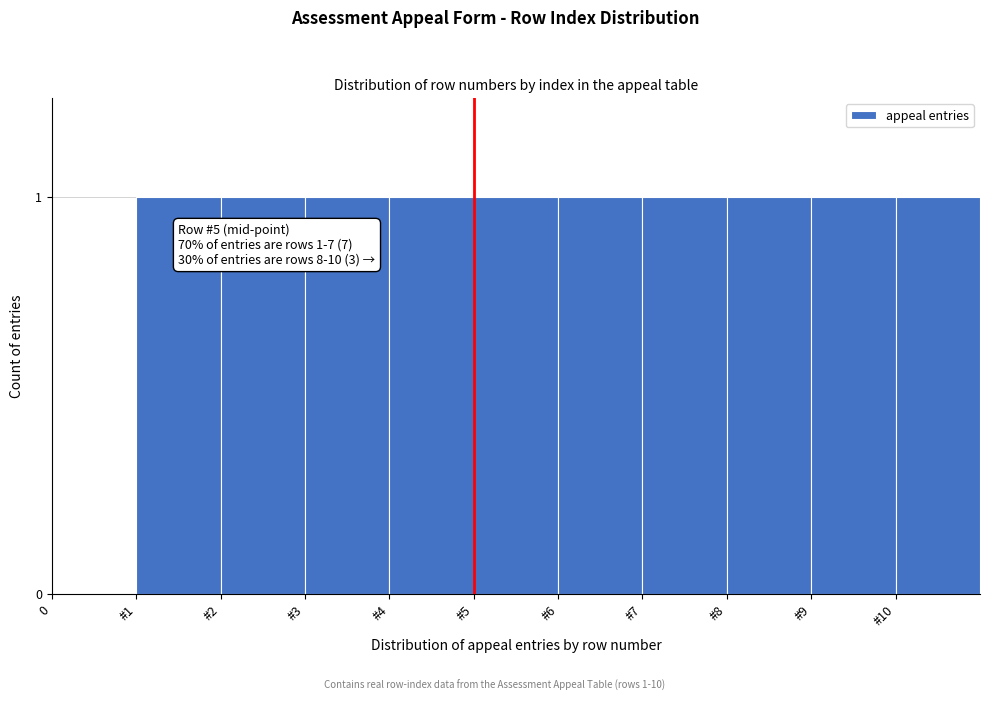

Reading left to right, list all the values displayed in this chart.

0=0	#1=1	#2=1	#3=1	#4=1	#5=1	#6=1	#7=1	#8=1	#9=1	#10=1